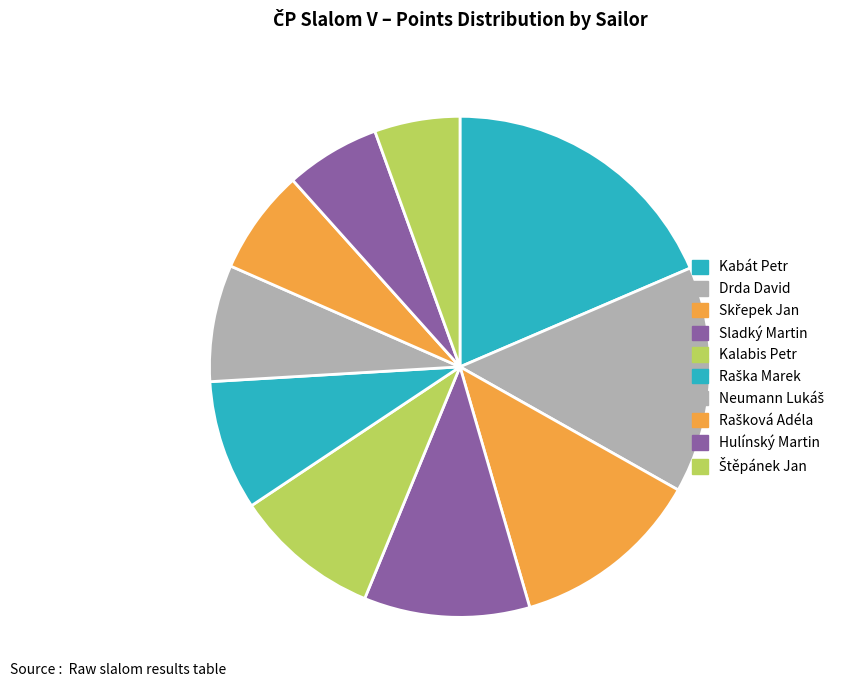

Is there any slice that represents more than half of the pie?

No